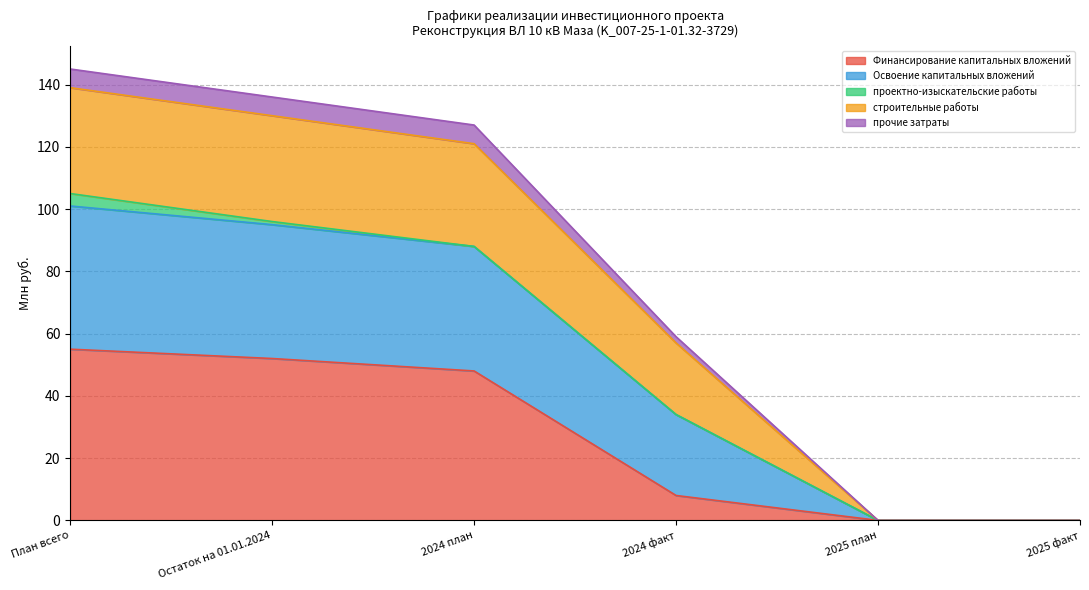

What are all the series names shown in the legend?

Финансирование капитальных вложений, Освоение капитальных вложений, проектно-изыскательские работы, строительные работы, прочие затраты